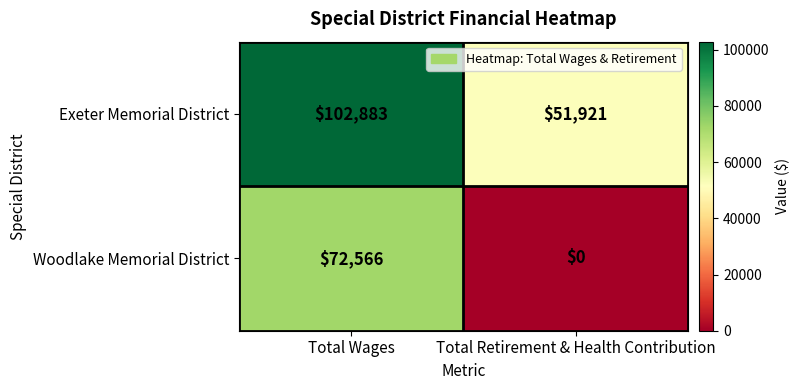

What is the spread (max minus min) of values at Total Retirement & Health Contribution?

51921